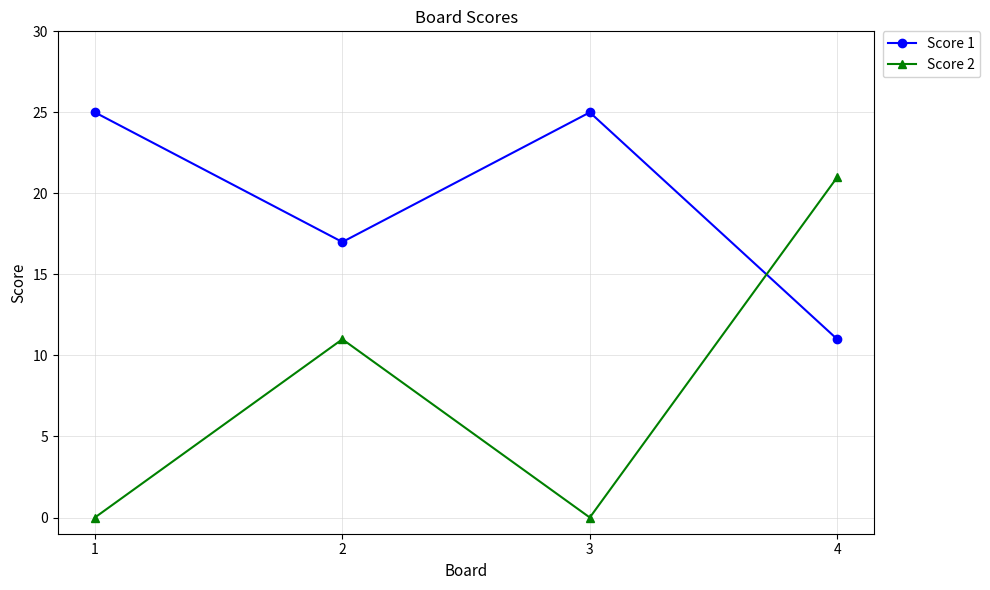

What is the sum of the Score 1 values at 2 and 4?

28